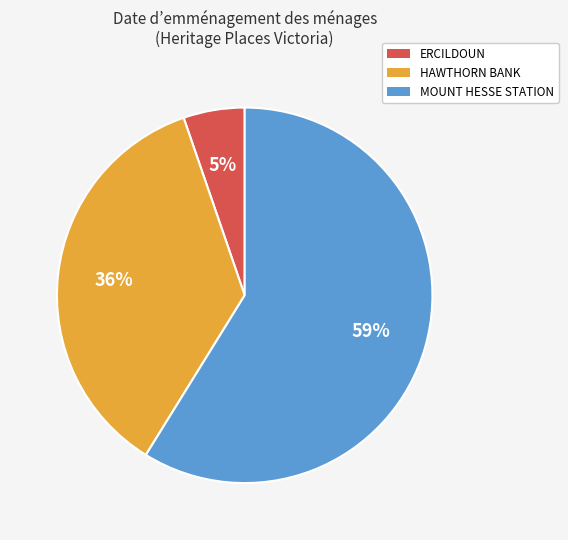

Which category has the biggest portion of the pie?

MOUNT HESSE STATION